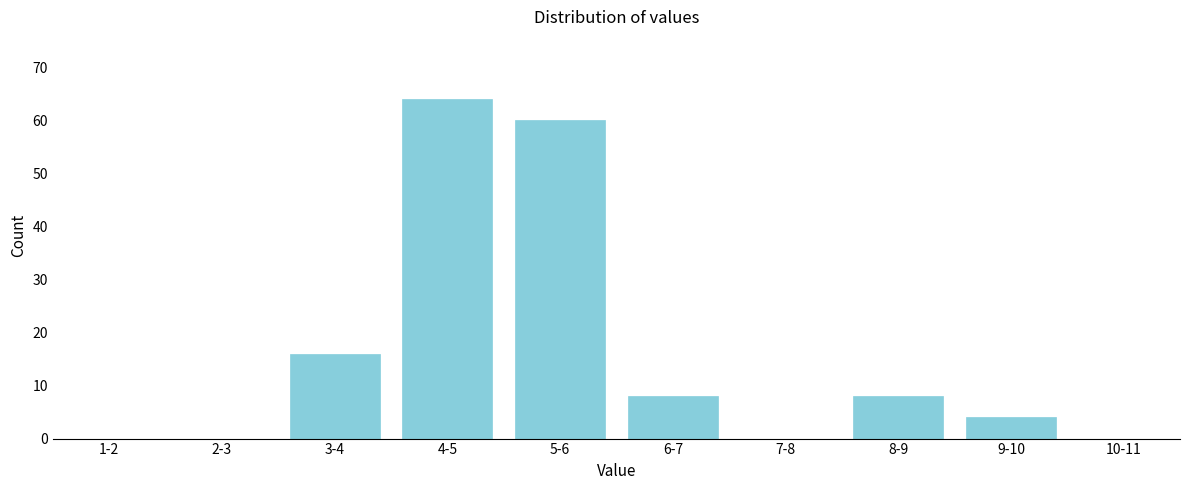

Reading right to left, transcribe all the data shown in this chart.

10-11=0	9-10=4	8-9=8	7-8=0	6-7=8	5-6=60	4-5=64	3-4=16	2-3=0	1-2=0